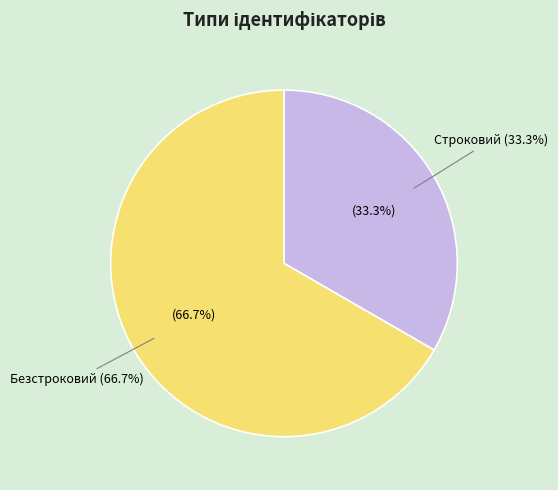

To the nearest percent, what is the average slice percentage?

50%